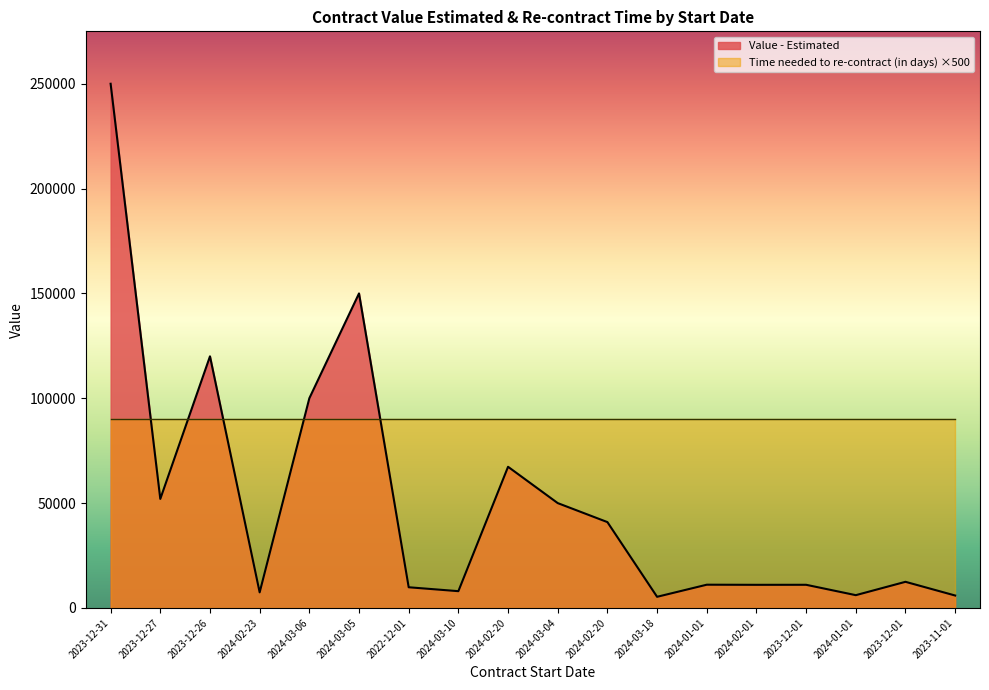

How many data points does each series have?

18